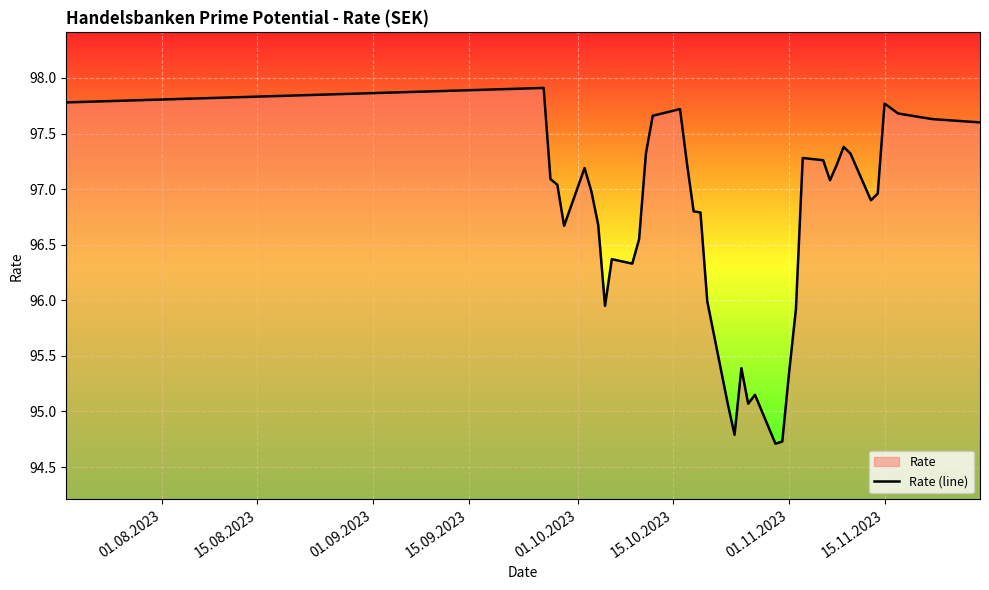

What is the average value?

96.7